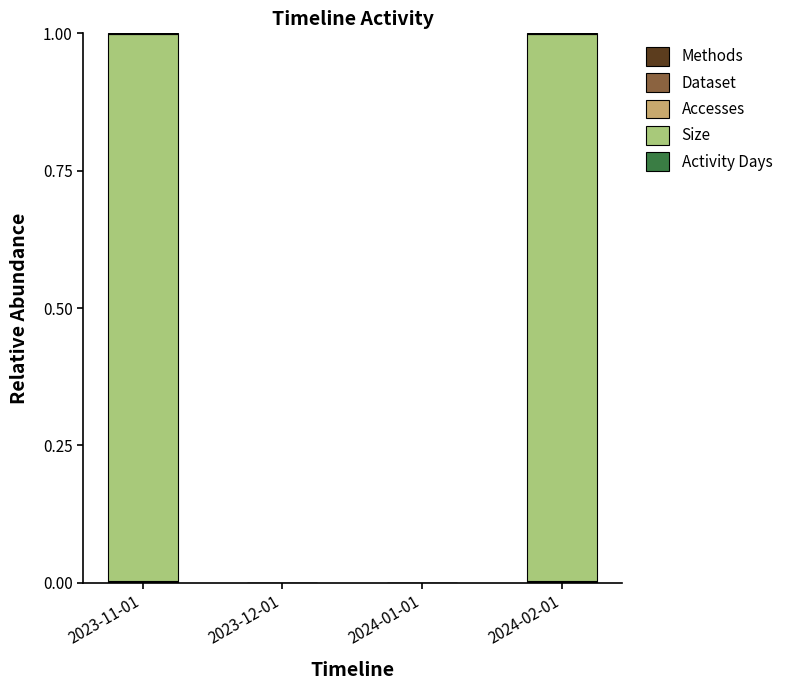

How many series are shown in this chart?

5